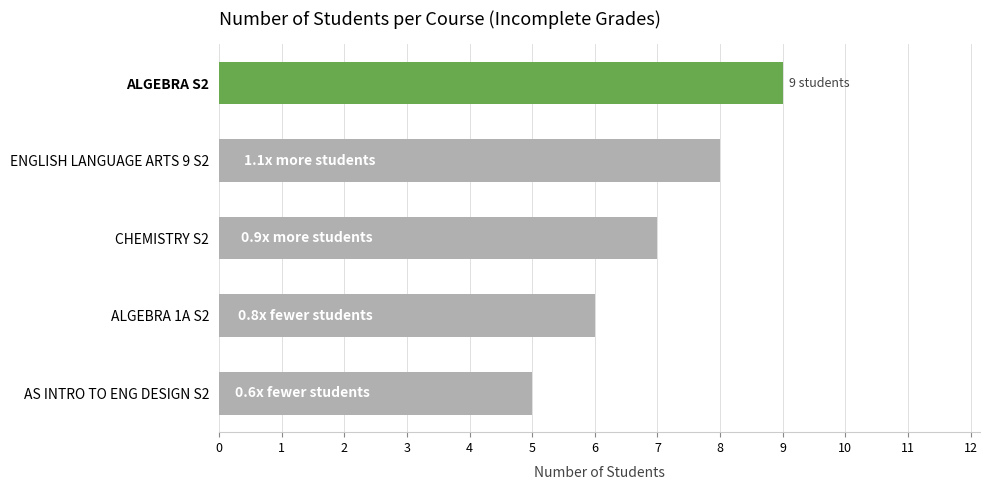

Count the number of categories in the chart.

5